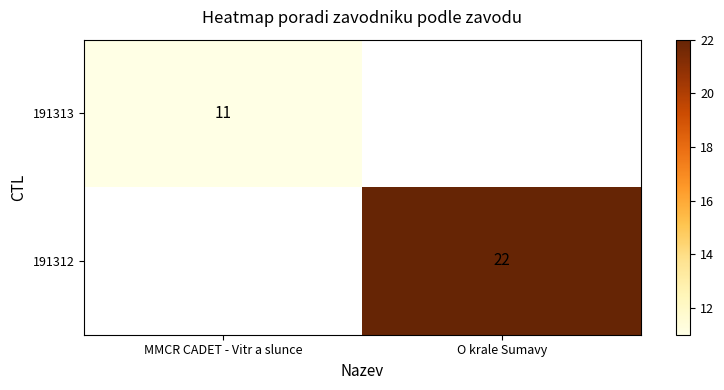

True or false: 191312 has a value of 35 at O krale Sumavy.

False